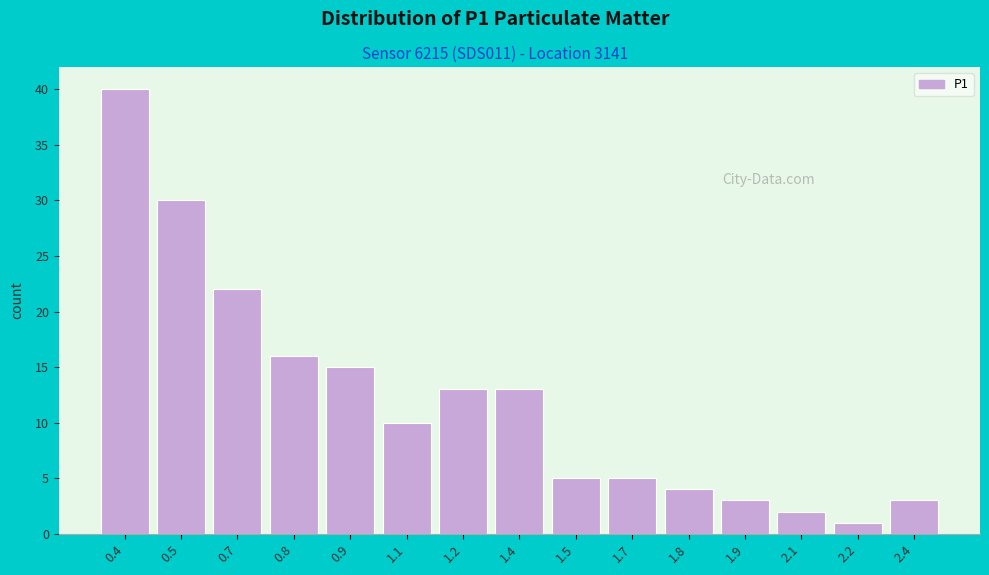

Reading left to right, what are all the values shown in this chart?

0.4=40	0.5=30	0.7=22	0.8=16	0.9=15	1.1=10	1.2=13	1.4=13	1.5=5	1.7=5	1.8=4	1.9=3	2.1=2	2.2=1	2.4=3